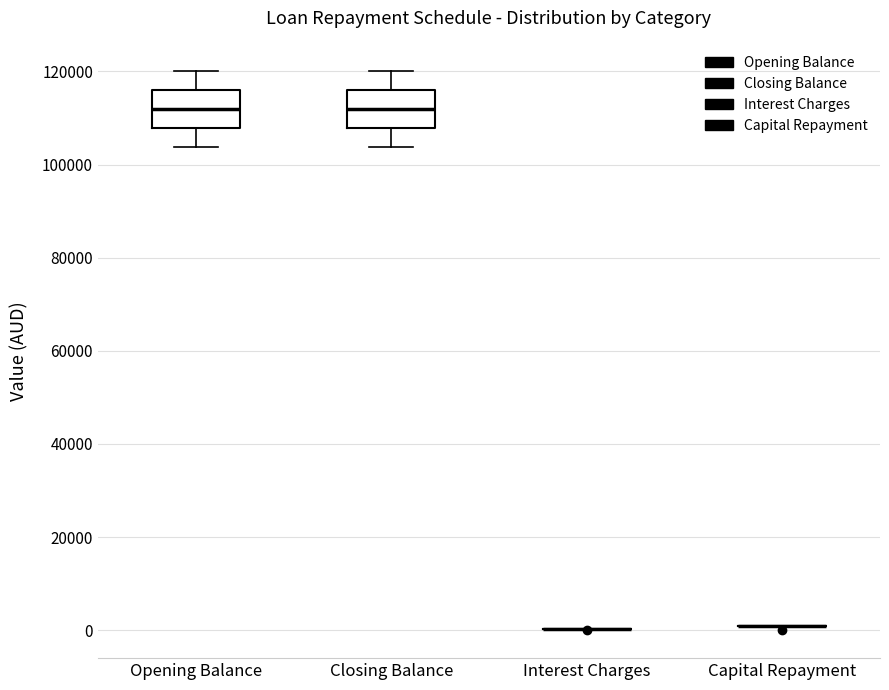

Reading left to right, read every box against the y-axis: the position of its median line, the range the box covers, and the ends of its whiskers. The values are not printed on the chart, so give them approximately, as read against the axis.

Opening Balance: median 112000, box 108000 to 116000, whiskers 104000 to 120000
Closing Balance: median 112000, box 108000 to 116000, whiskers 104000 to 120000
Interest Charges: box collapsed to a line at 0, whiskers 0 to 0
Capital Repayment: box collapsed to a line at 0, whiskers 0 to 0